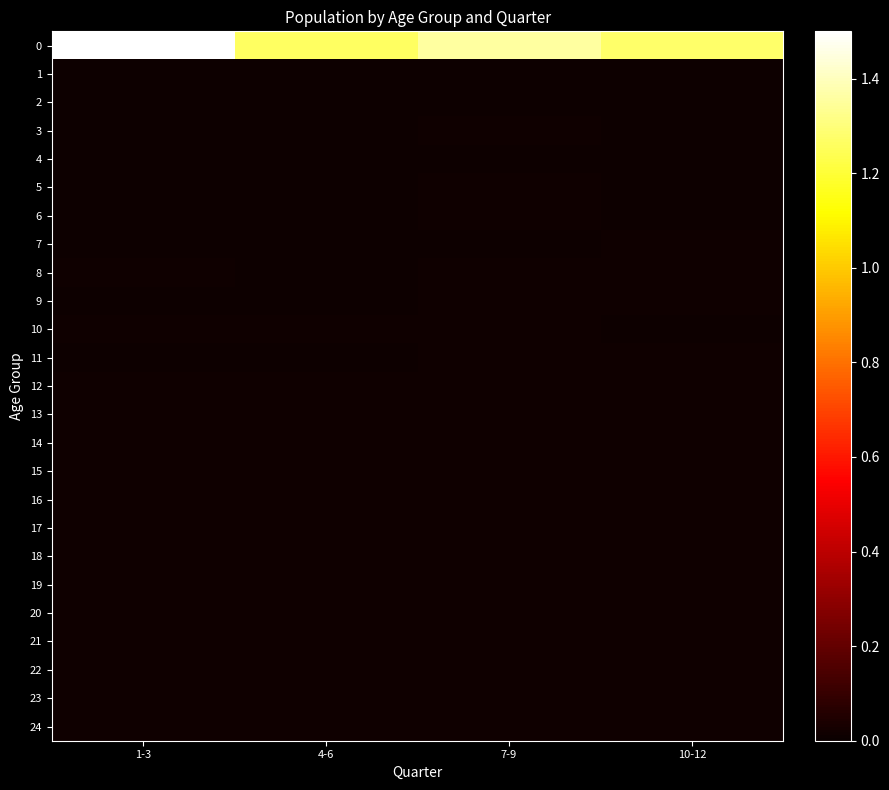

What is the spread (max minus min) of values at 7-9?

1.3